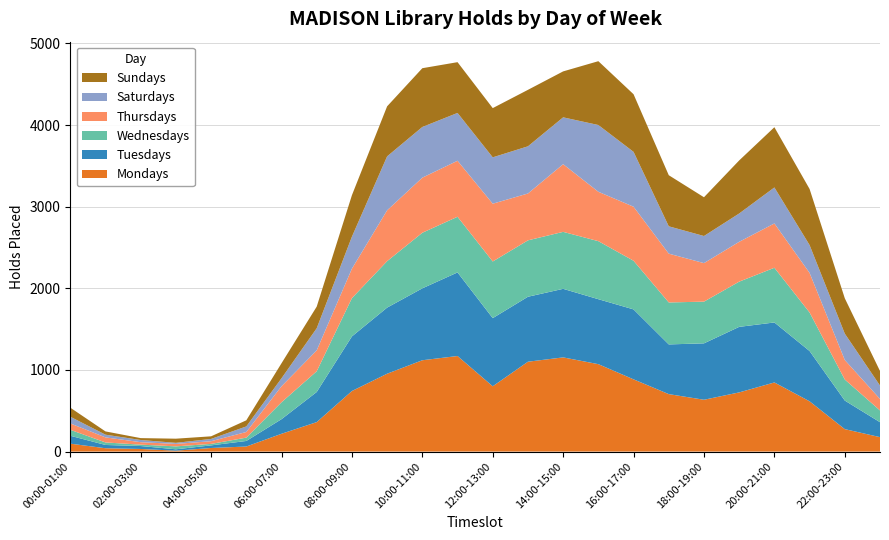

Reading left to right, transcribe all the data shown in this chart.

Mondays: 97	41	32	11	44	62	218	361	742	954	1119	1171	800	1101	1154	1071	885	704	635	725	847	616	275	177
Tuesdays: 97	40	36	17	32	68	179	369	669	810	881	1024	835	796	840	796	857	609	691	803	735	616	350	183
Wednesdays: 73	31	17	36	18	41	207	254	469	569	681	682	694	691	698	711	596	514	511	554	670	472	258	144
Thursdays: 78	62	30	30	33	69	196	256	361	623	675	686	708	574	829	605	662	598	472	488	543	485	239	141
Saturdays: 82	33	27	13	28	68	98	271	392	661	621	586	568	578	574	818	672	335	332	347	441	341	323	164
Sundays: 111	40	23	51	32	75	184	265	508	613	720	622	603	692	563	782	706	626	475	650	738	687	433	178